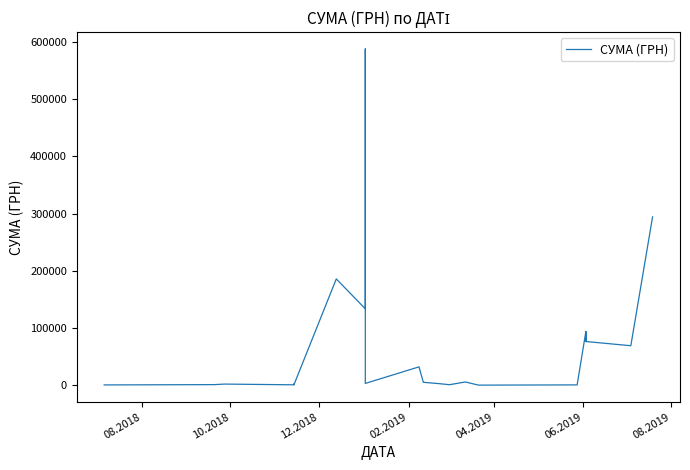

How many lines are shown in the chart?

1